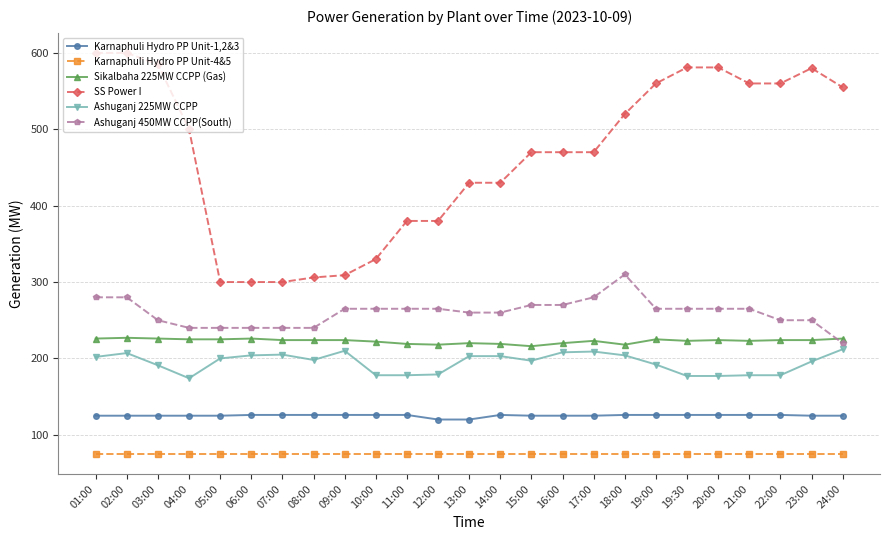

The Karnaphuli Hydro PP Unit-1,2&3 series shows 125 at 17:00. True or false?

True